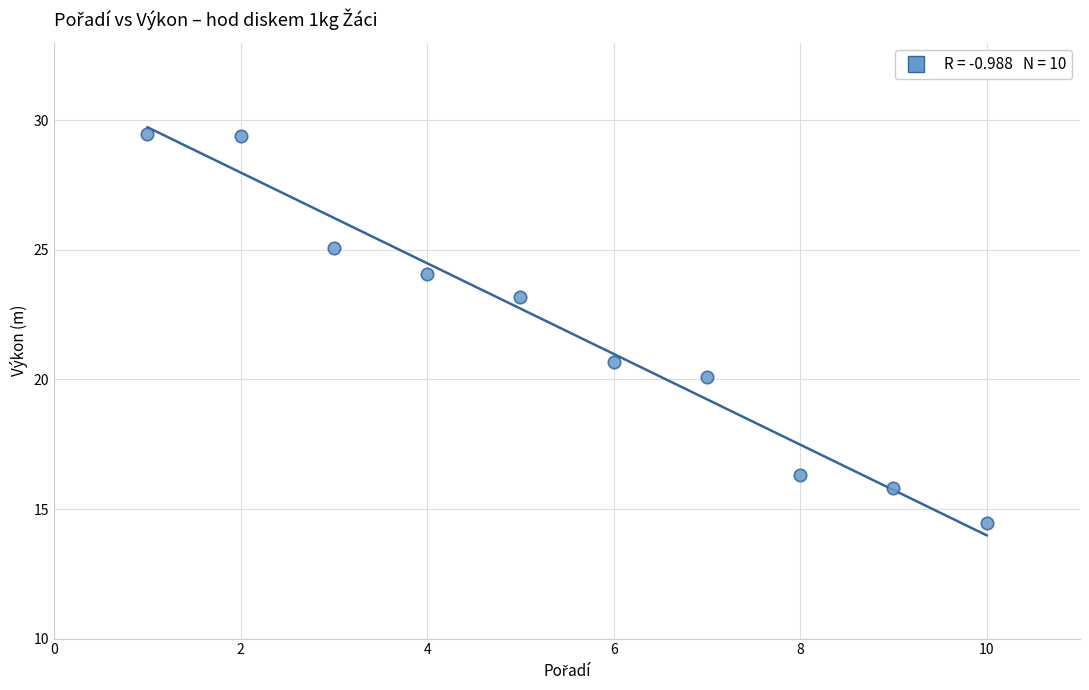

What is the average X value?

5.5